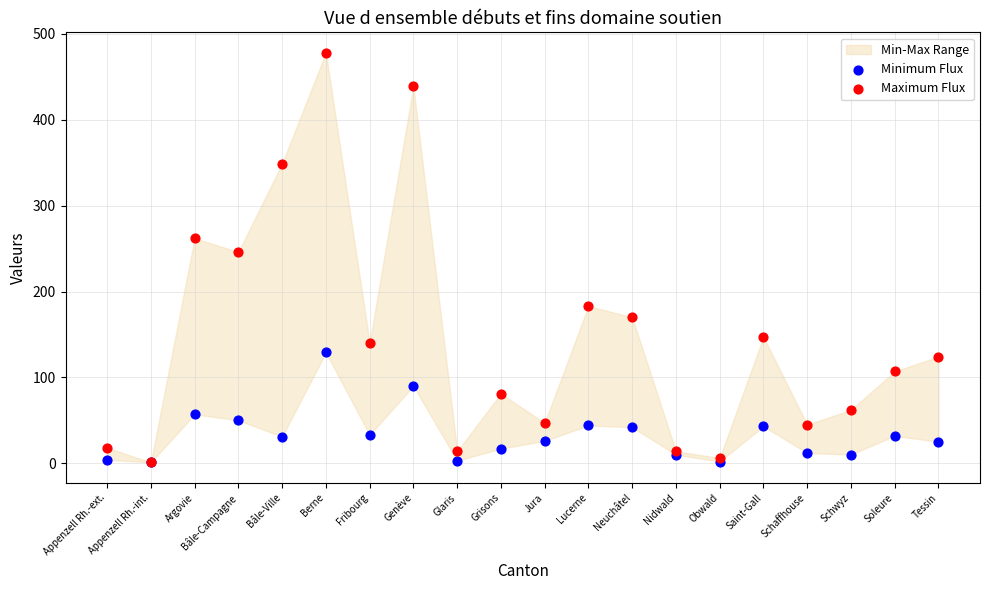

Across all series, what Y value is closest to 239?

246